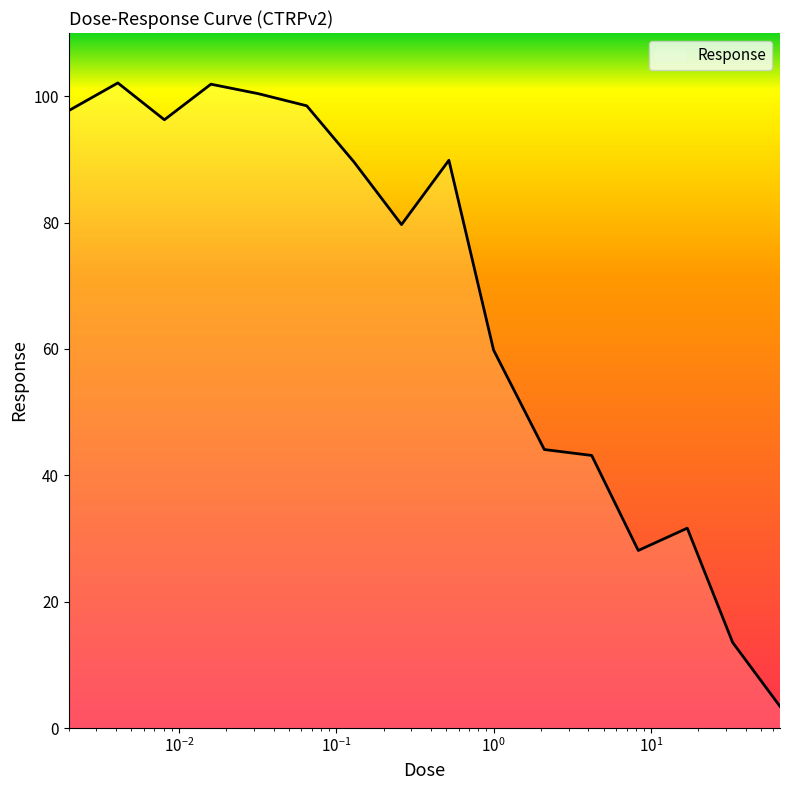

What is the greatest value displayed?

102.1